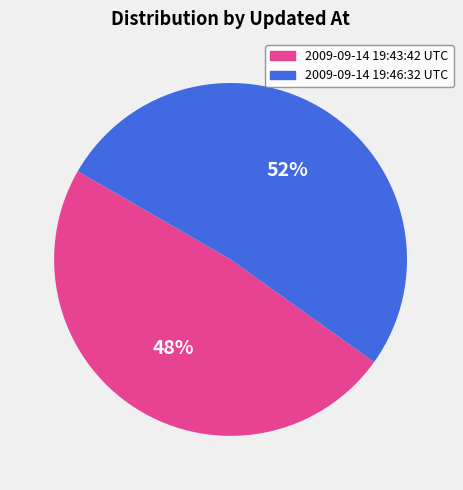

To the nearest percent, what is the combined percentage of 2009-09-14 19:43:42 UTC and 2009-09-14 19:46:32 UTC?

100%